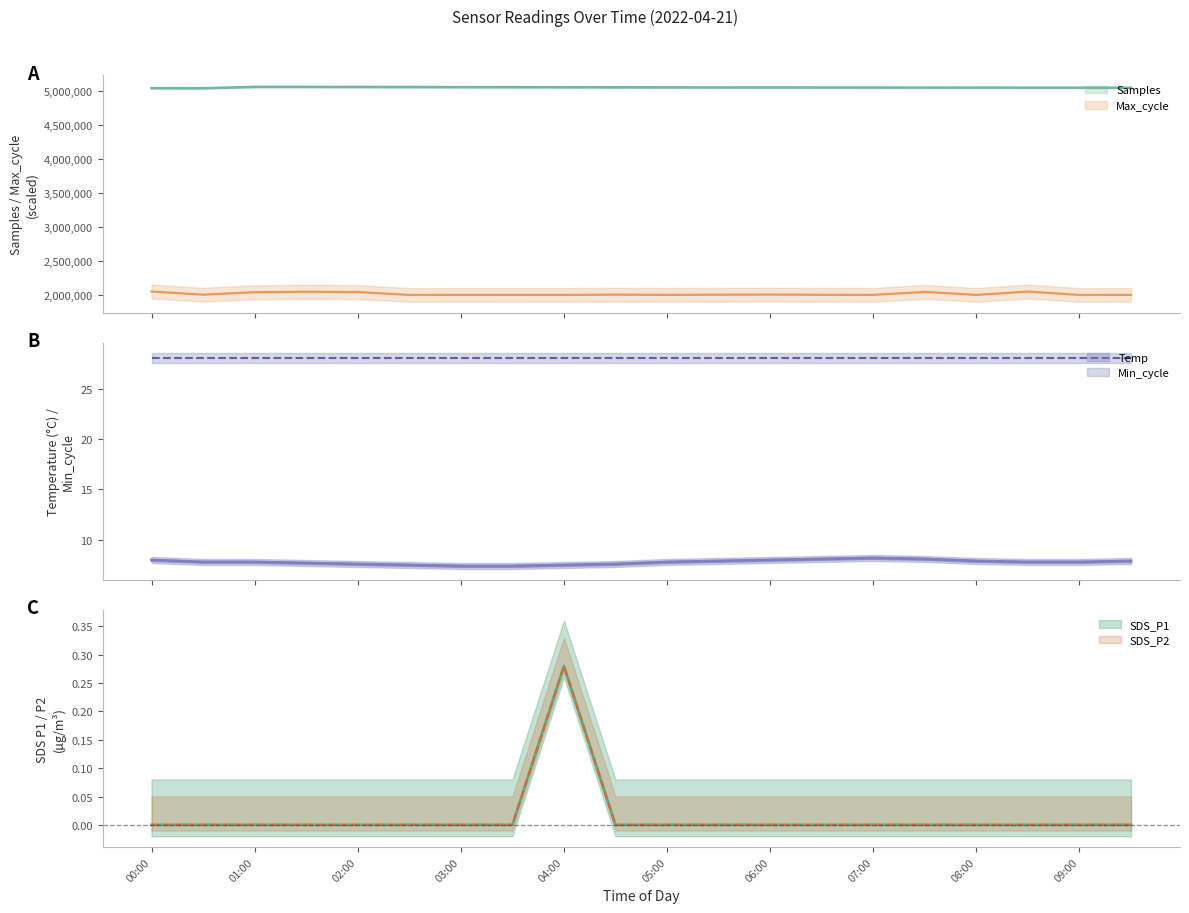

True or false: Max_cycle has a value of 2900932.8 at 06:30.

False